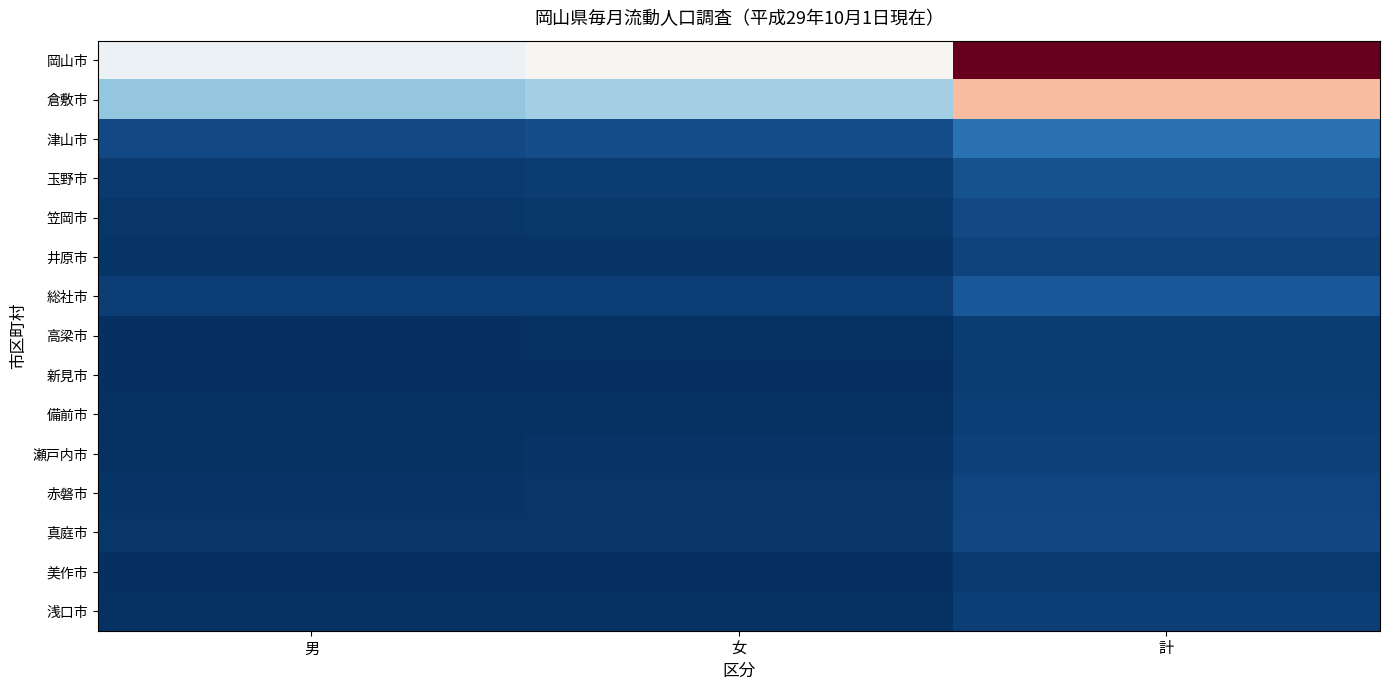

Reading left to right, extract all data points from this chart.

岡山市: 男=346922	女=374372	計=721294
倉敷市: 男=229833	女=247348	計=477181
津山市: 男=48812	女=53216	計=102028
玉野市: 男=28794	女=30520	計=59314
笠岡市: 男=23099	女=25656	計=48755
井原市: 男=19170	女=21140	計=40310
総社市: 男=32586	女=34795	計=67381
高梁市: 男=15045	女=16000	計=31045
新見市: 男=14033	女=15483	計=29516
備前市: 男=16140	女=17785	計=33925
瀬戸内市: 男=17293	女=19140	計=36433
赤磐市: 男=20583	女=22330	計=42913
真庭市: 男=21219	女=23532	計=44751
美作市: 男=12870	女=14123	計=26993
浅口市: 男=16189	女=17508	計=33697